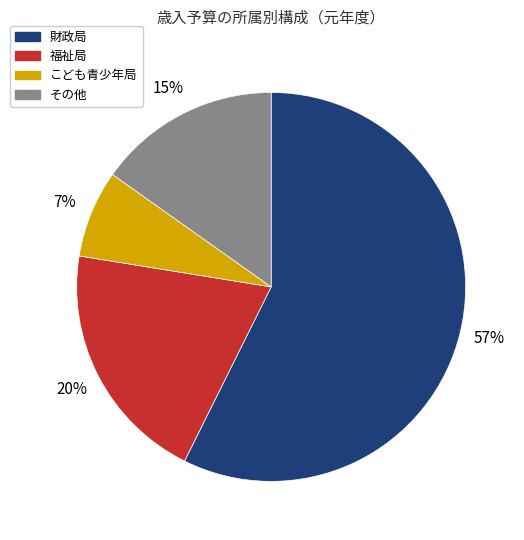

How many segments does this pie chart have?

4